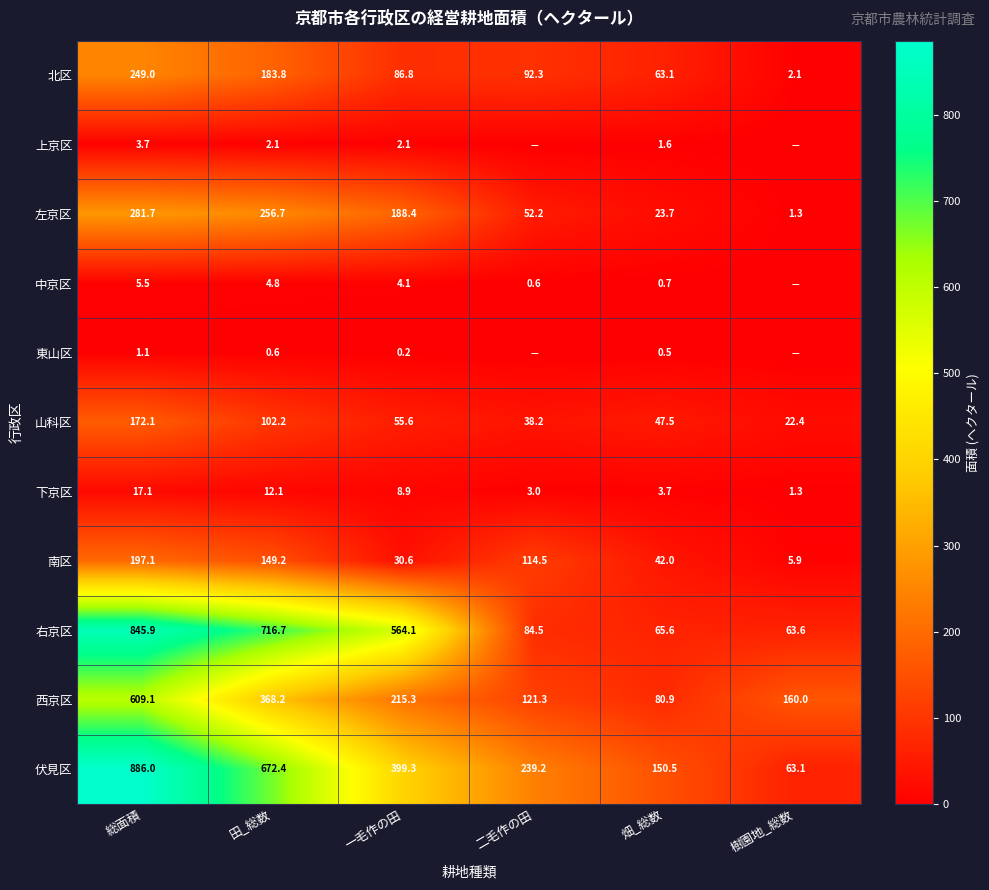

What is the greatest value displayed?

886.0